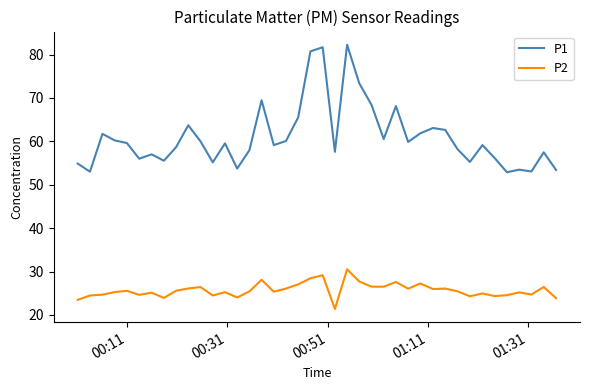

What is the lowest value of the P2 series?

21.4